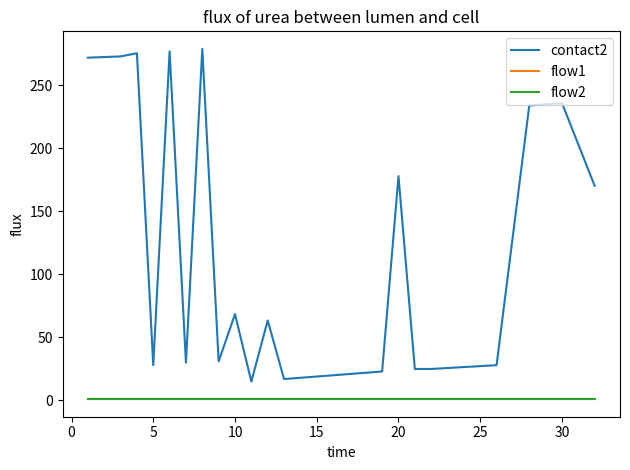

Does the chart display data point markers on the line(s)?

No